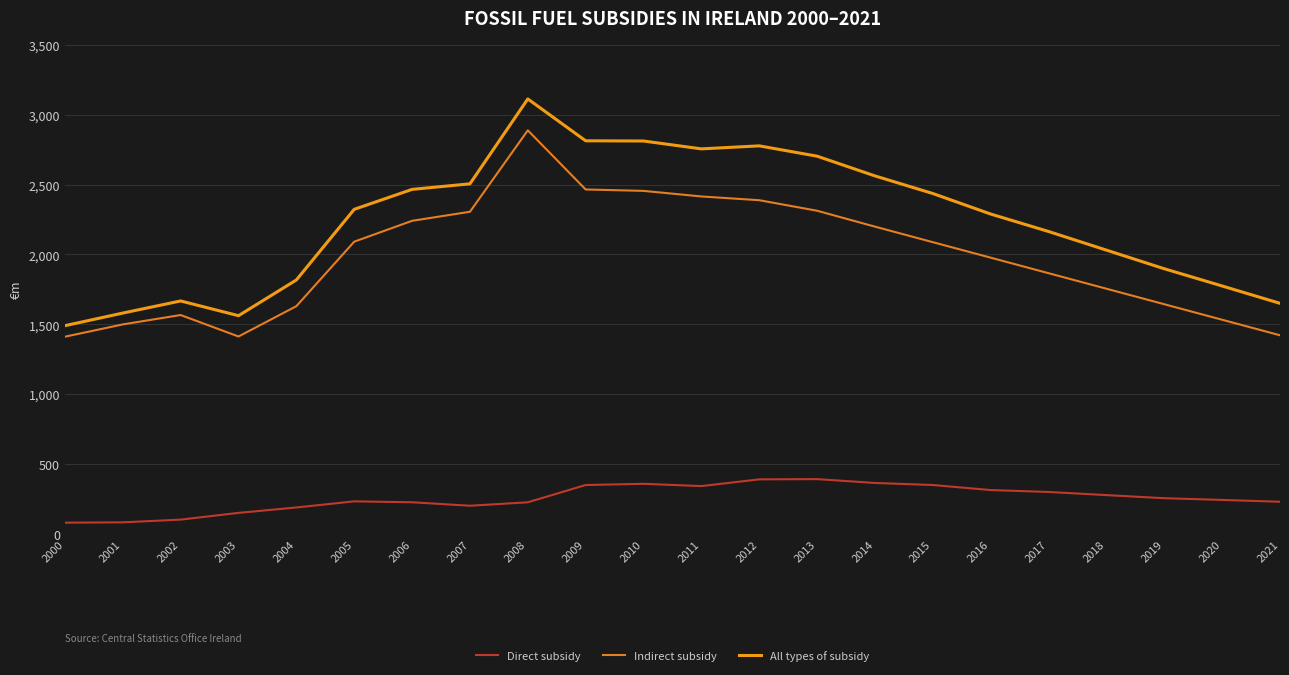

How many lines are shown in the chart?

3